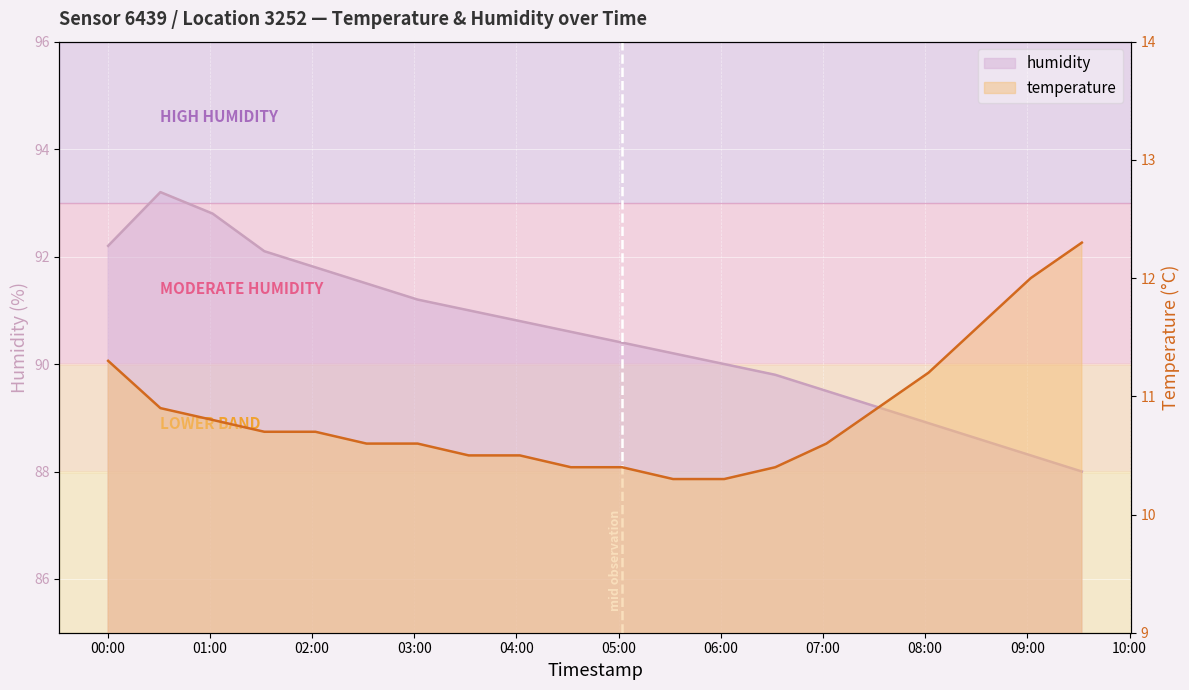

What is the value of the humidity point at the 6th from the left?

91.5